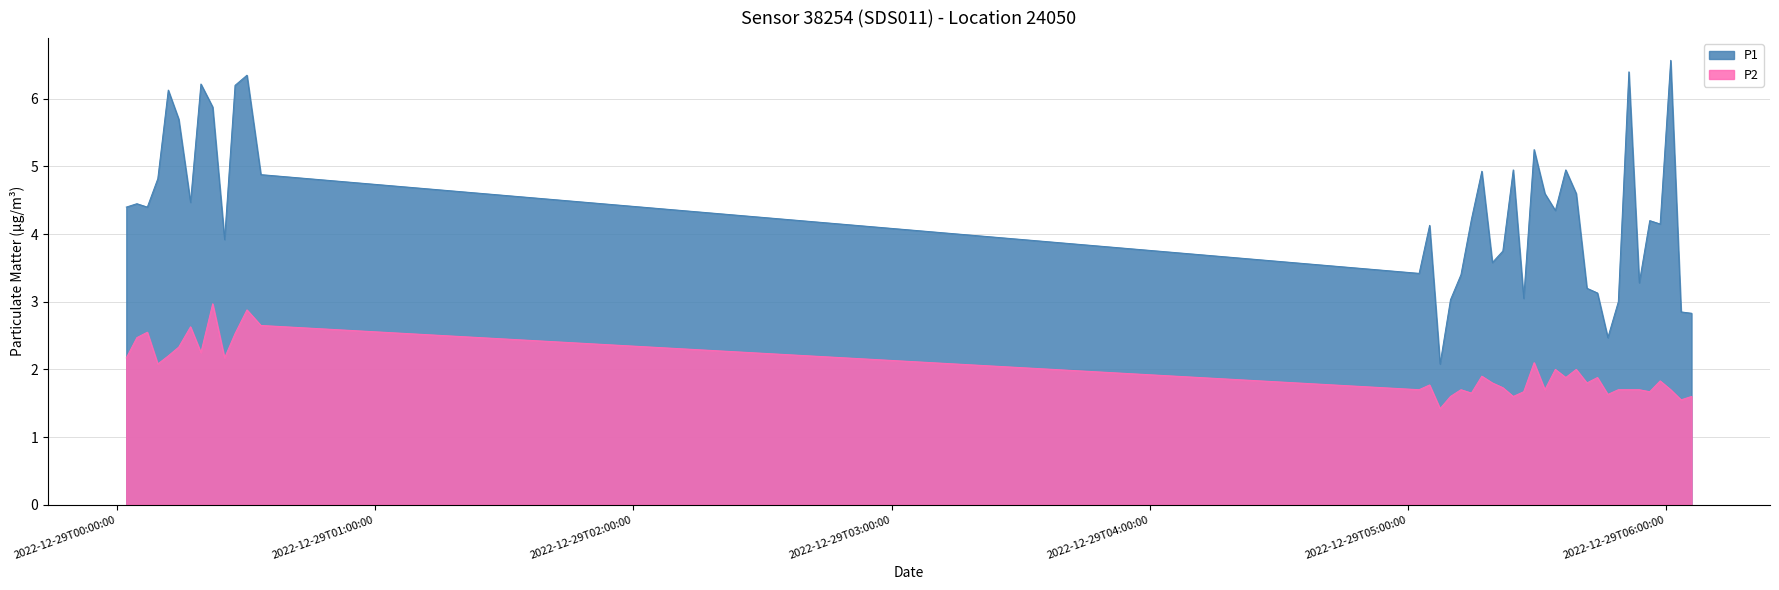

True or false: P1 and P2 intersect in this chart.

False